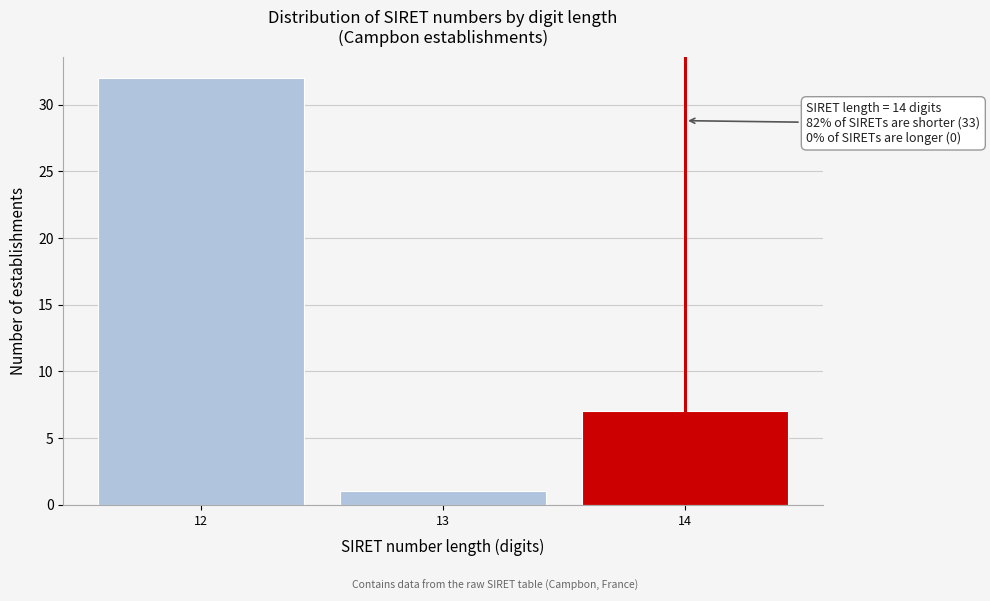

Reading left to right, list all the values displayed in this chart.

32	1	7